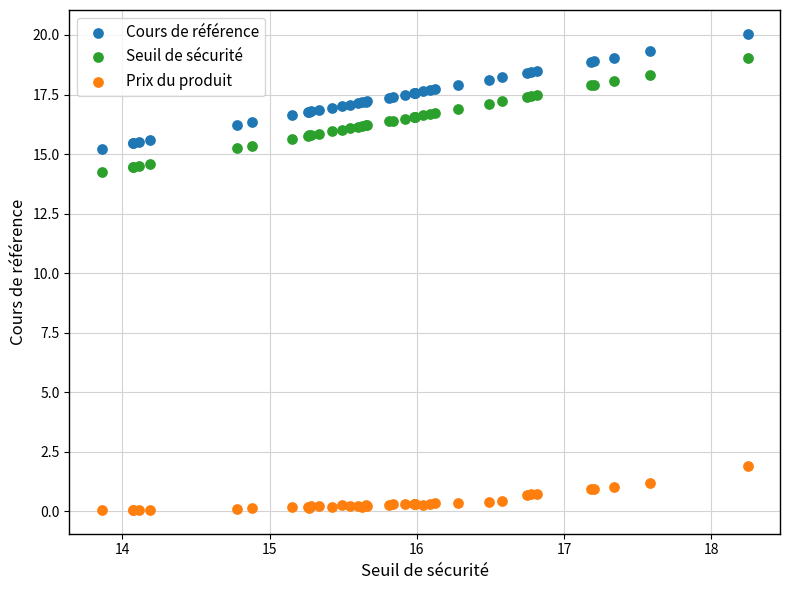

Which series contains the highest Y value?

Cours de référence